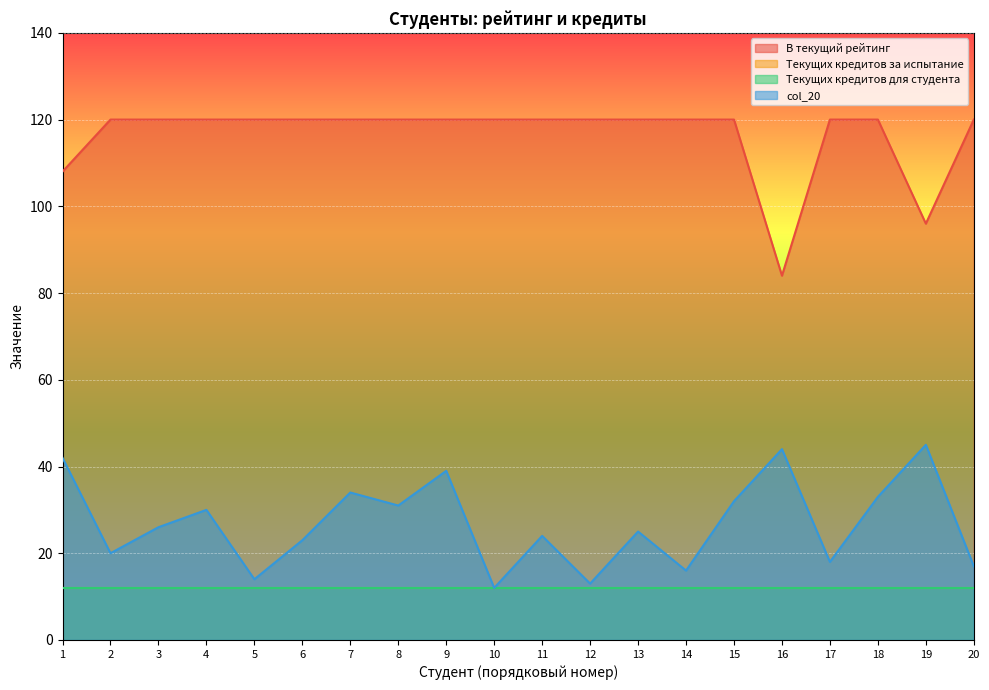

Is it true that В текущий рейтинг equals 120 at 6?

True